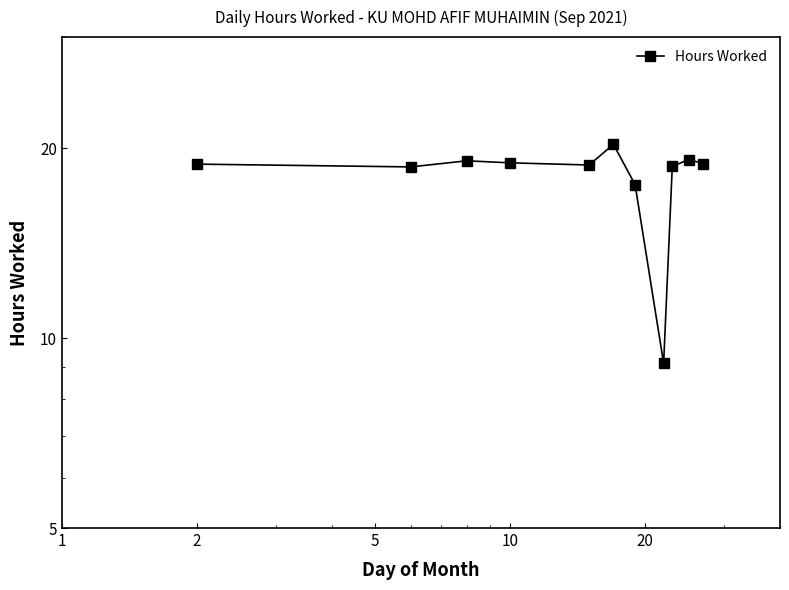

What is the smallest value displayed?

9.1